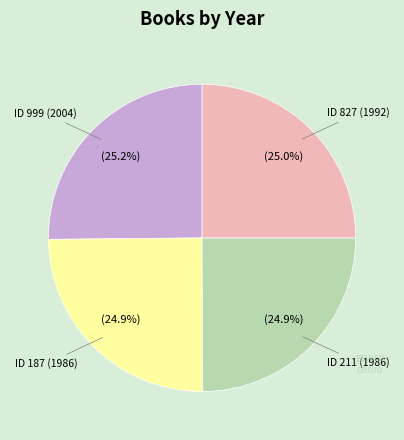

Does ID 999 (2004) represent more than half of the total?

No